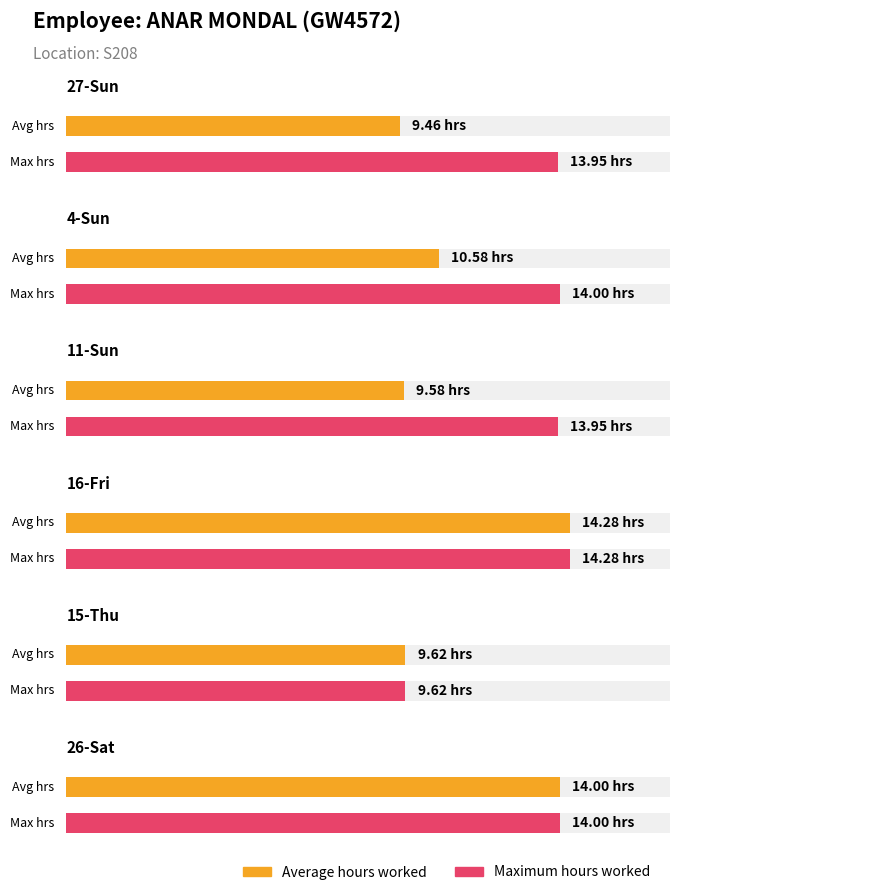

At which category is the sum across all series the highest?

16-Fri